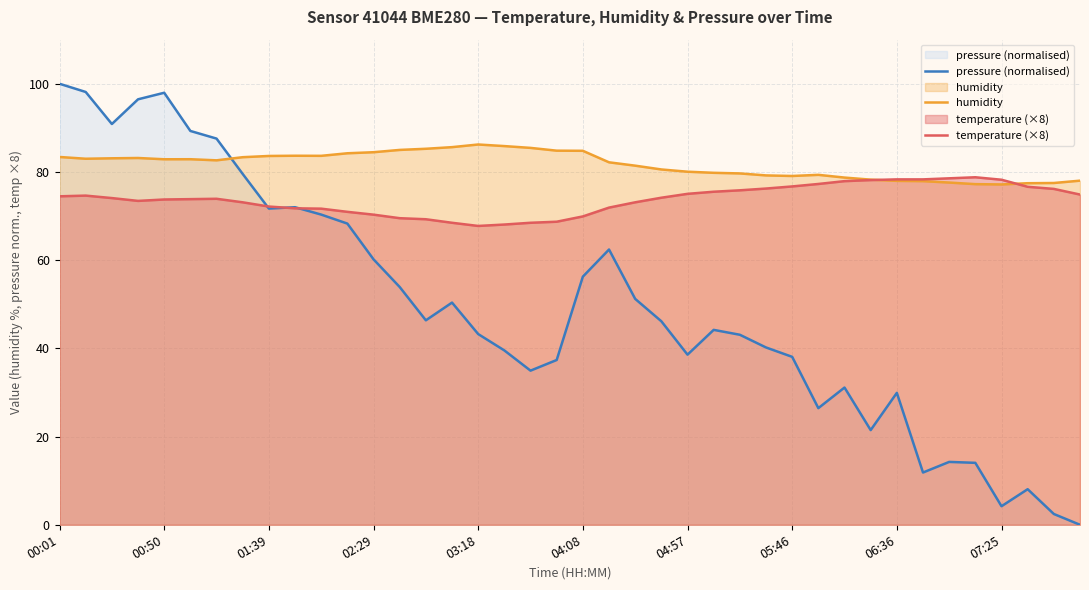

What are all the series names shown in the legend?

pressure (normalised), humidity, temperature (×8)